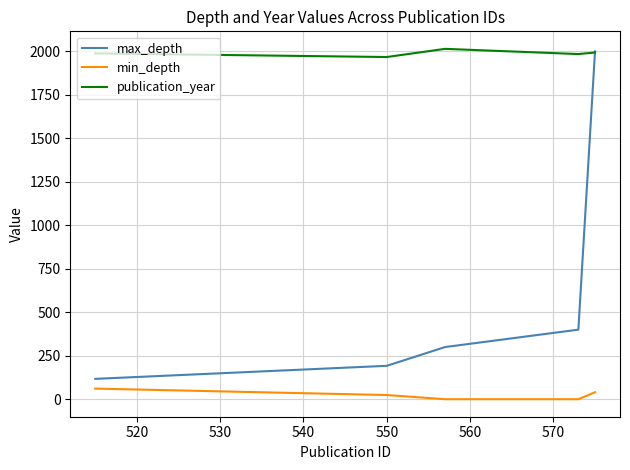

List the series in order of their overall mean, lowest first.

min_depth, max_depth, publication_year